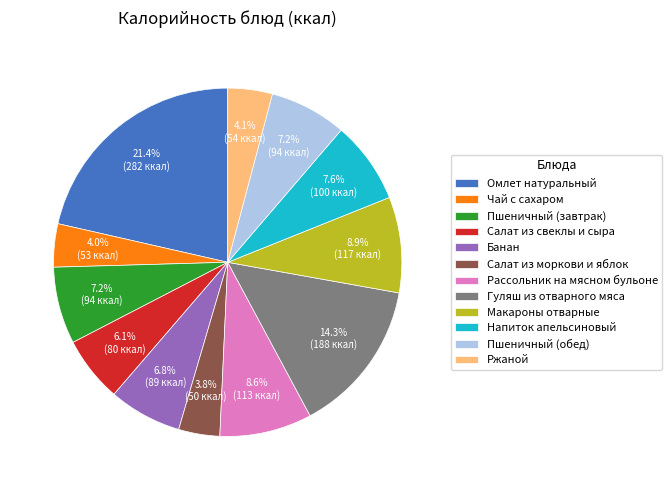

How much of the chart is everything except Напиток апельсиновый?

92.4%